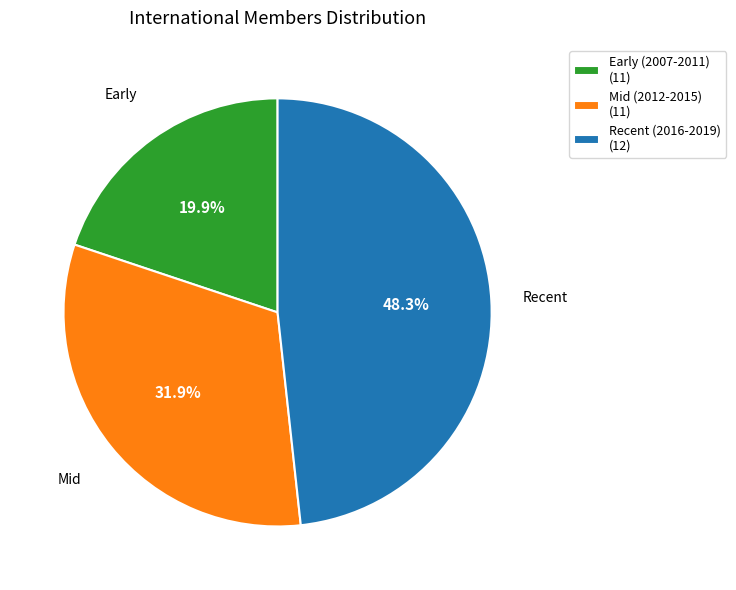

Is Mid (2012-2015) (11) the majority of the pie?

No